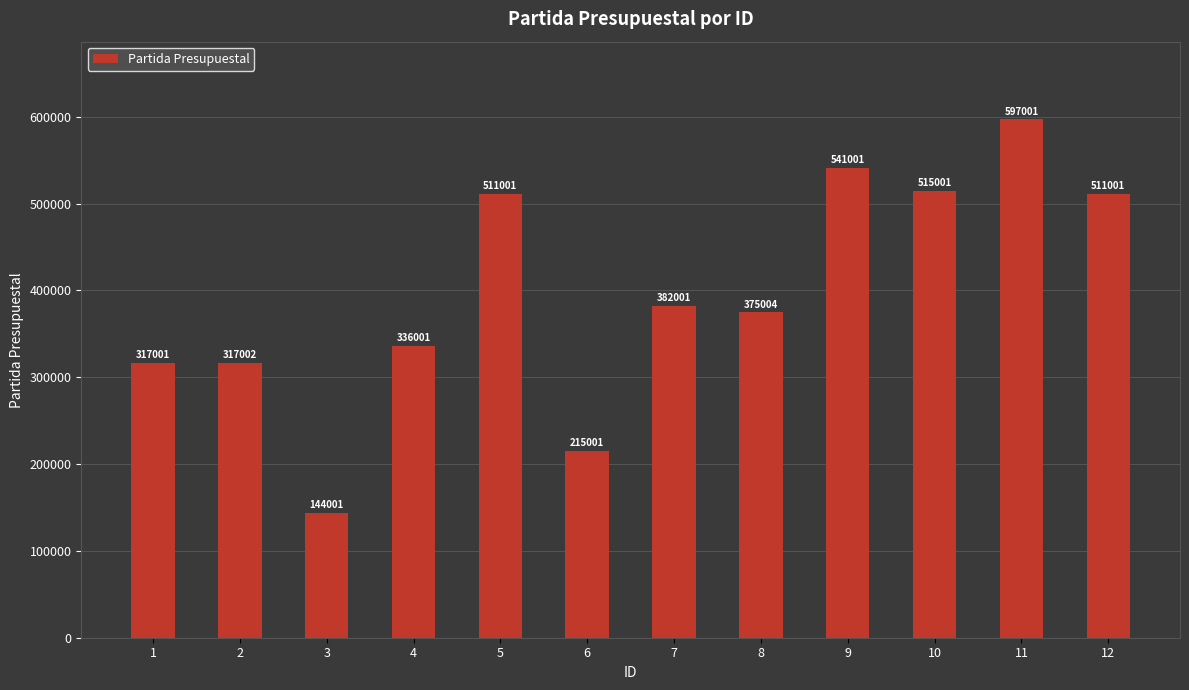

Reading left to right, list all the values displayed in this chart.

317001	317002	144001	336001	511001	215001	382001	375004	541001	515001	597001	511001